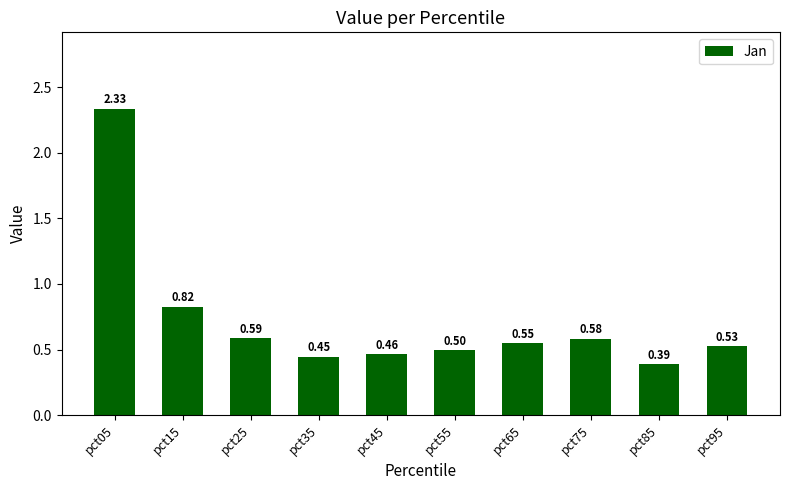

The chart shows a value of 0.2 at pct55. True or false?

False